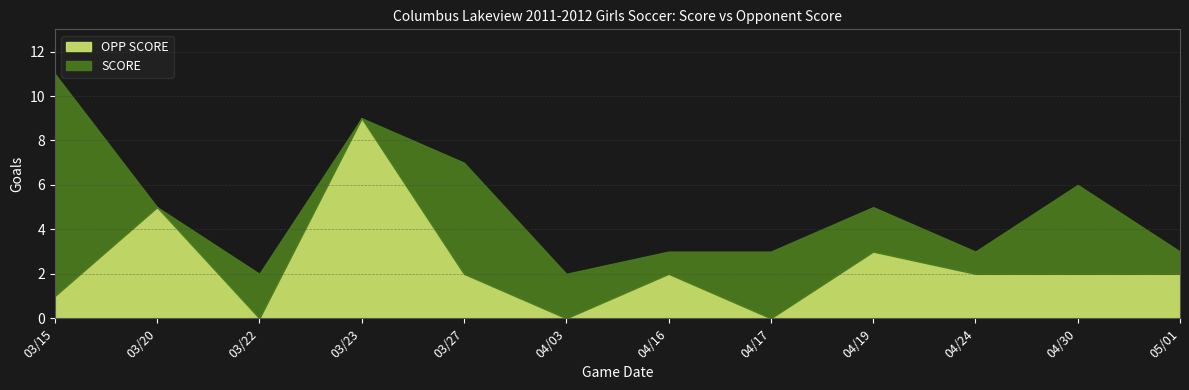

The OPP SCORE series shows 0 at 04/03. True or false?

True